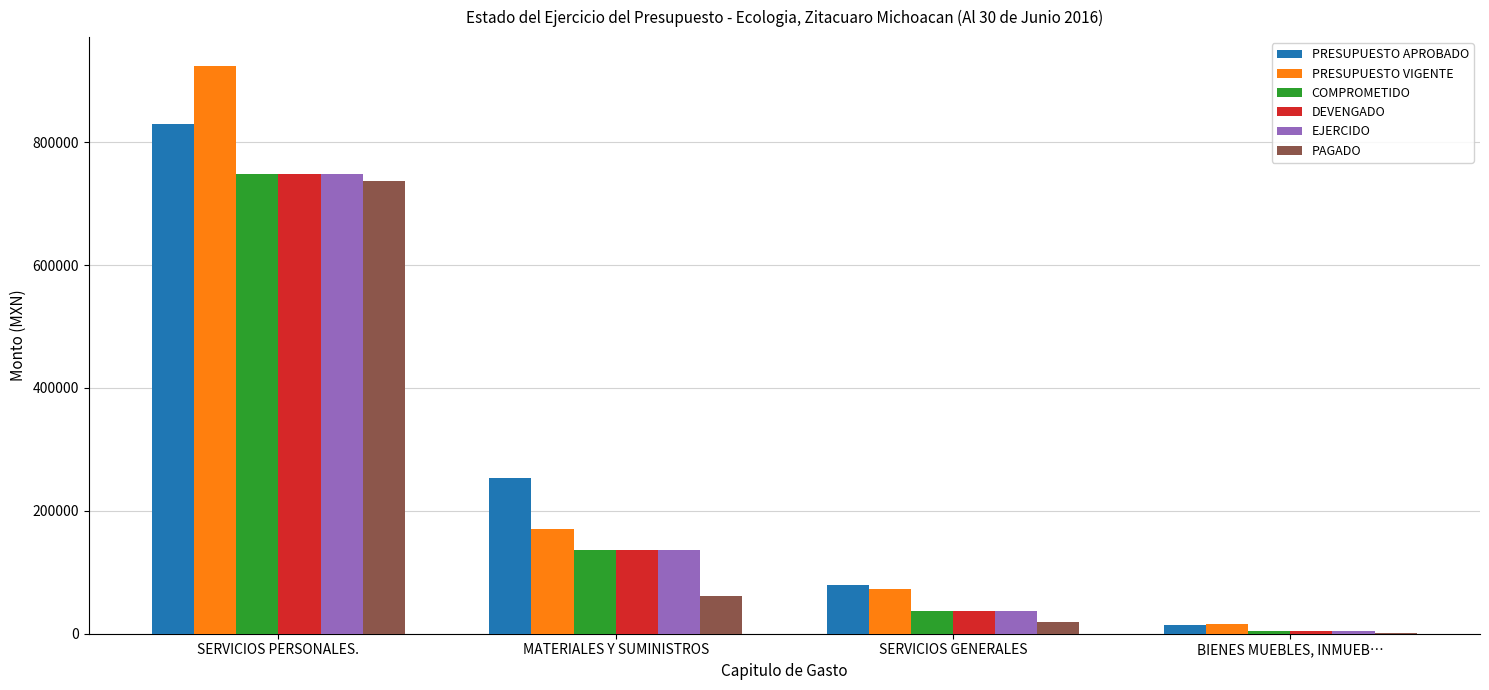

Which series has the largest range (max minus min)?

PRESUPUESTO VIGENTE